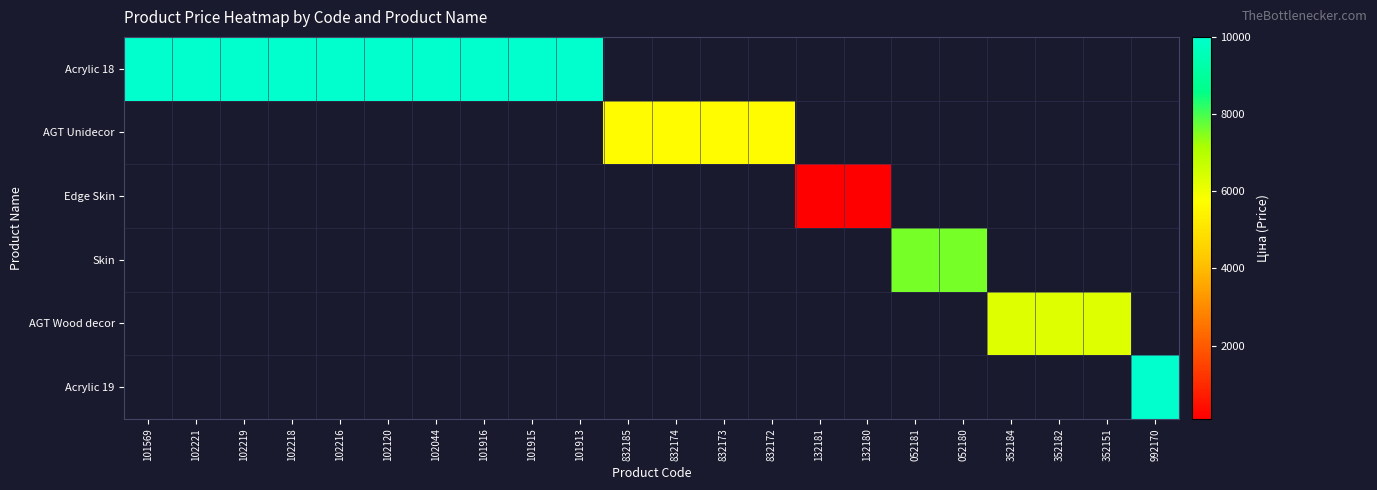

Which has a higher value, 832172 or 992170?

992170